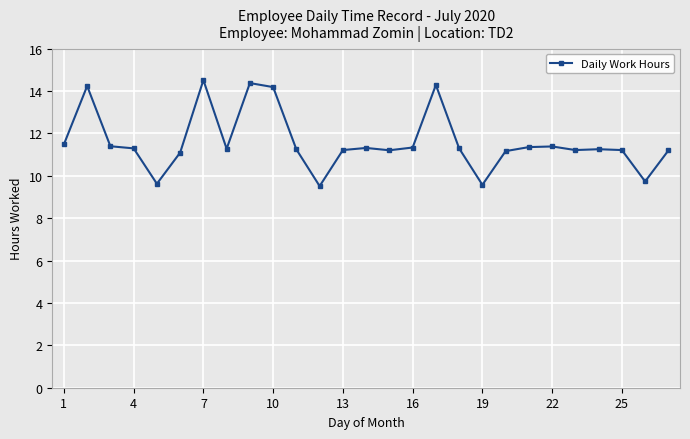

What is the greatest value displayed?

14.5